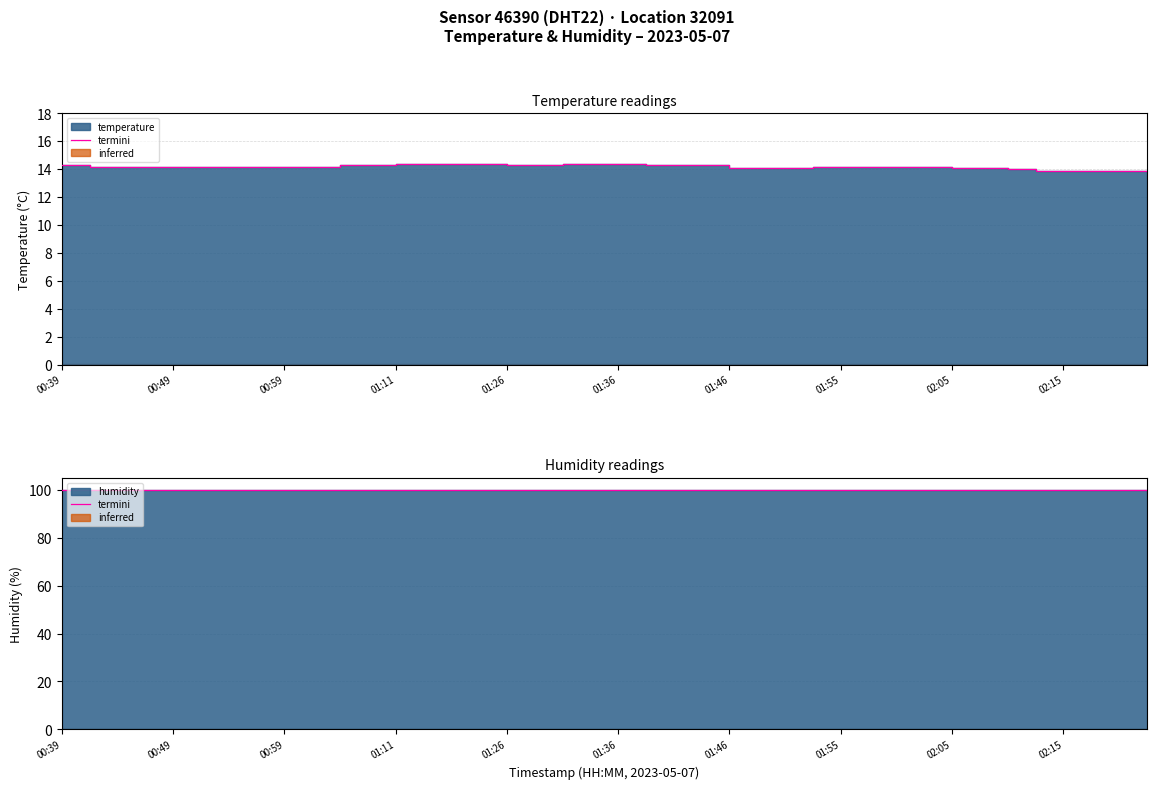

Does the chart display data point markers on the line(s)?

No